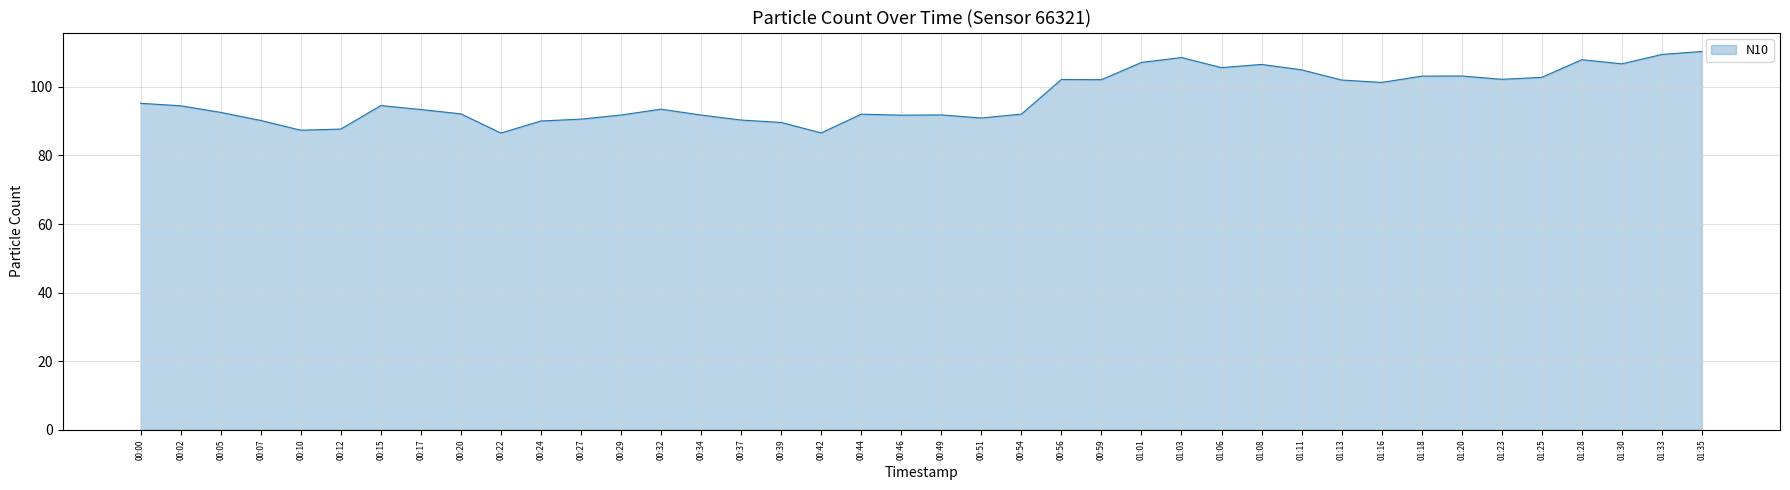

What position from the right is 01:28?

4